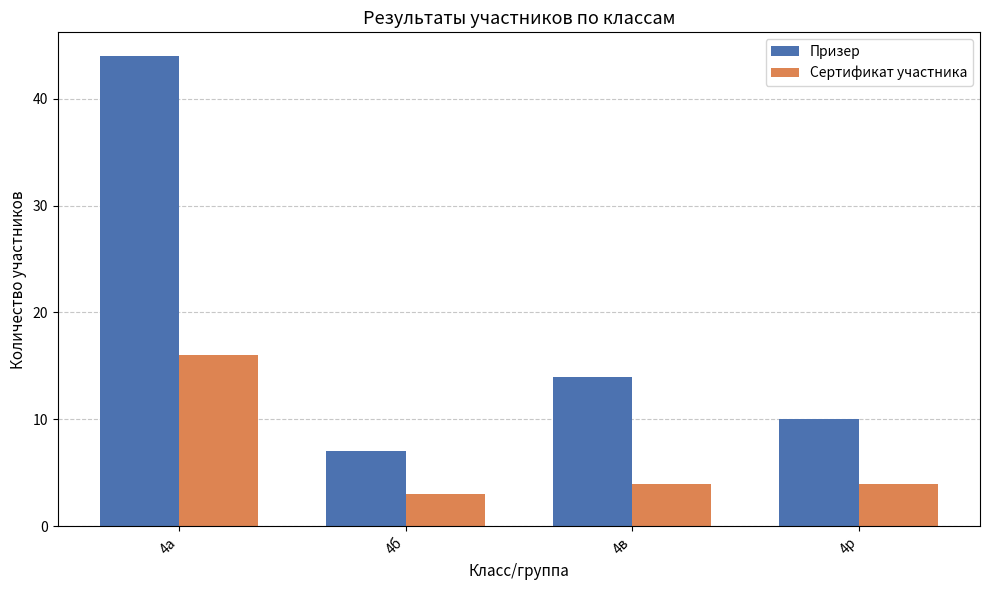

At which label is Призер closest to 25?

4в